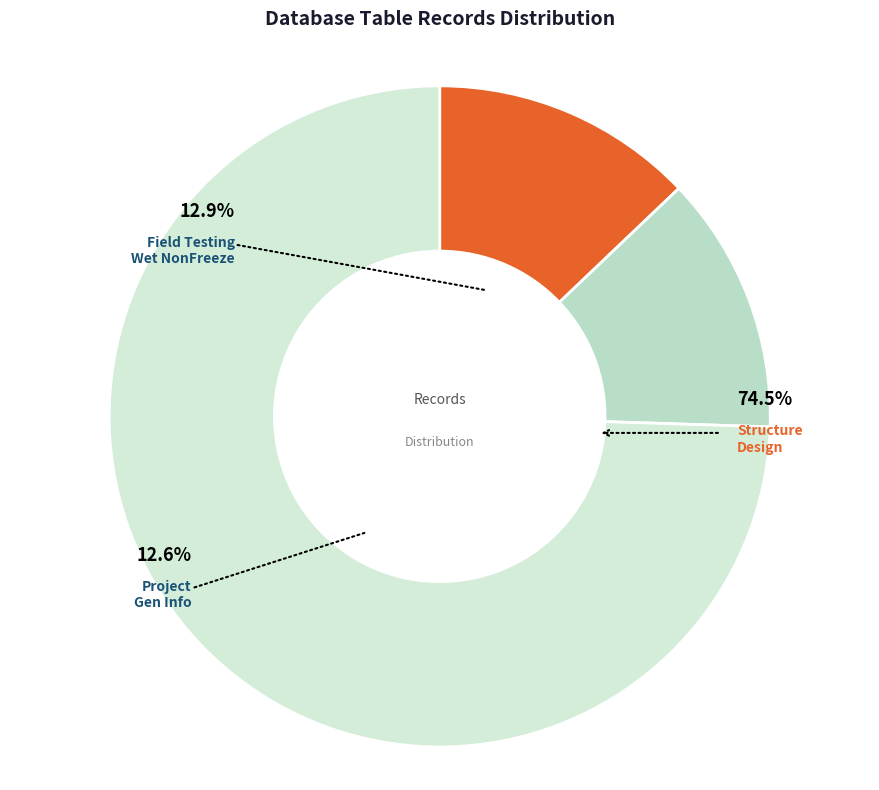

Count the number of slices in the pie.

3